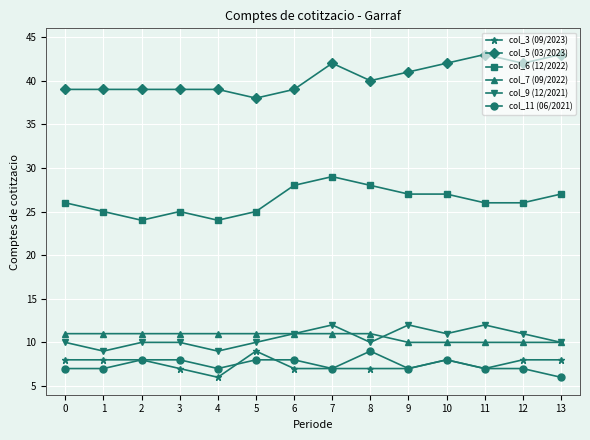

True or false: col_5 (03/2023) has more than 0 points higher than both neighbors.

True